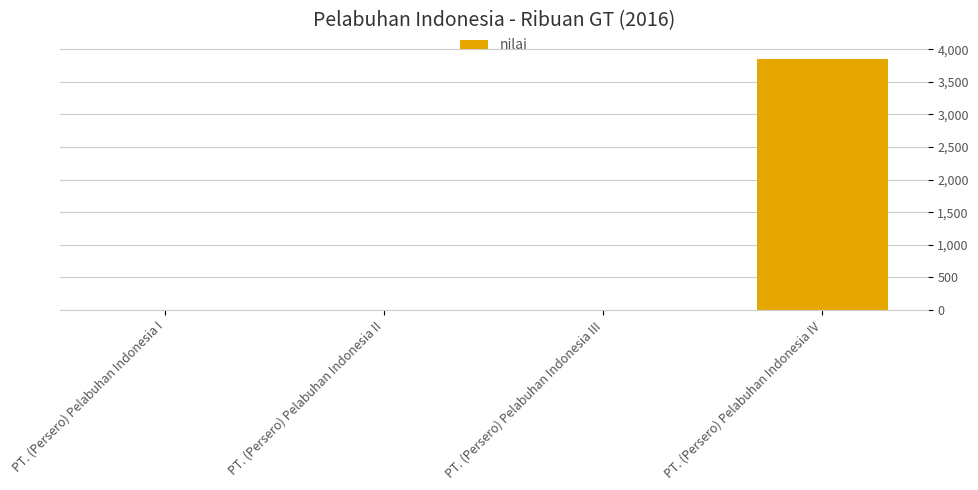

Reading left to right, list all the values displayed in this chart.

0	0	0	3844